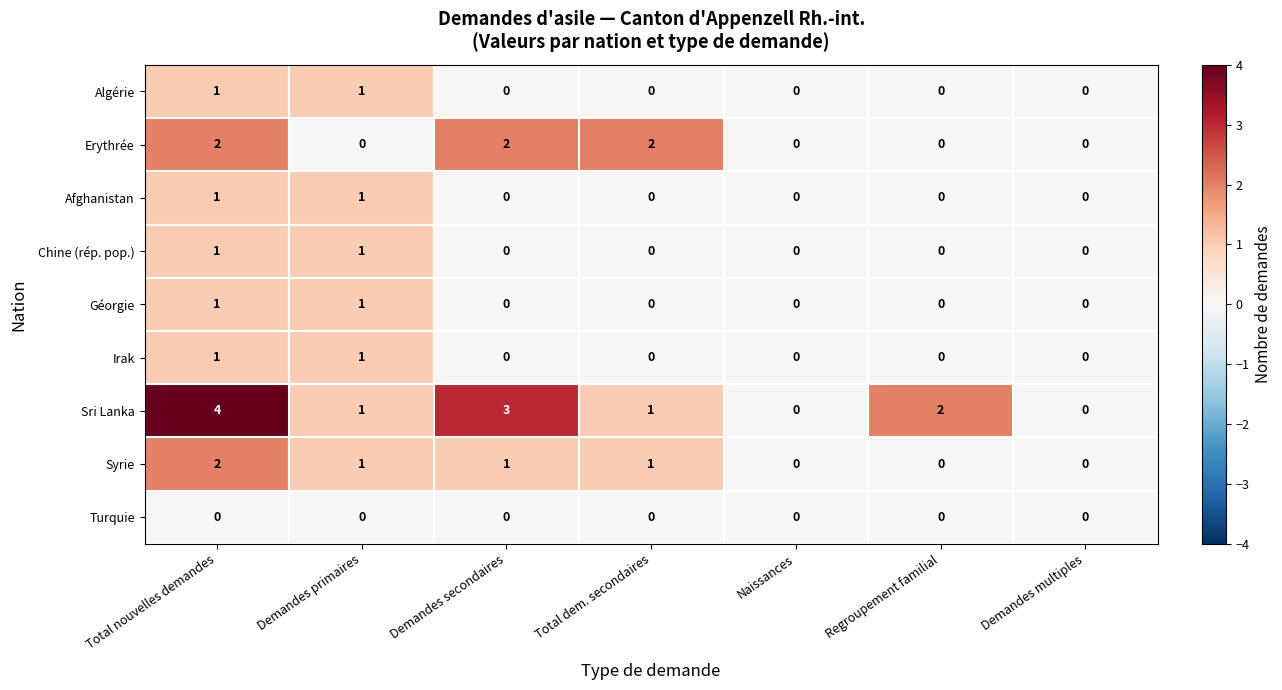

At which category is the sum across all series the highest?

Total nouvelles demandes